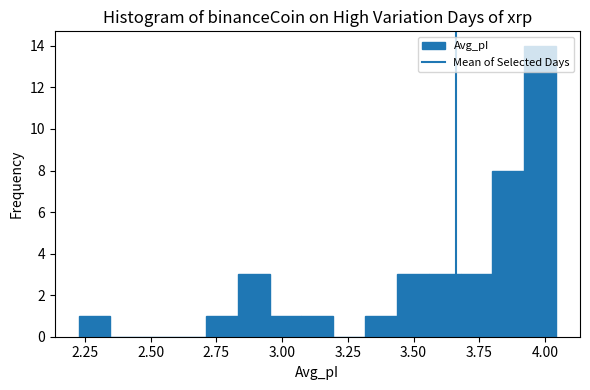

Read against the x-axis, roughly where is the centre of the tallest bar?

4.00